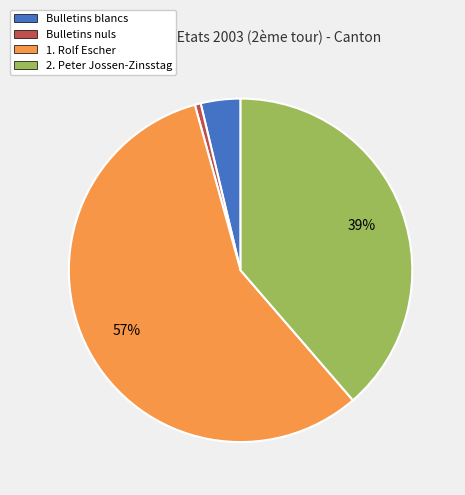

Is the sum of Bulletins nuls and 2. Peter Jossen-Zinsstag greater than half?

No